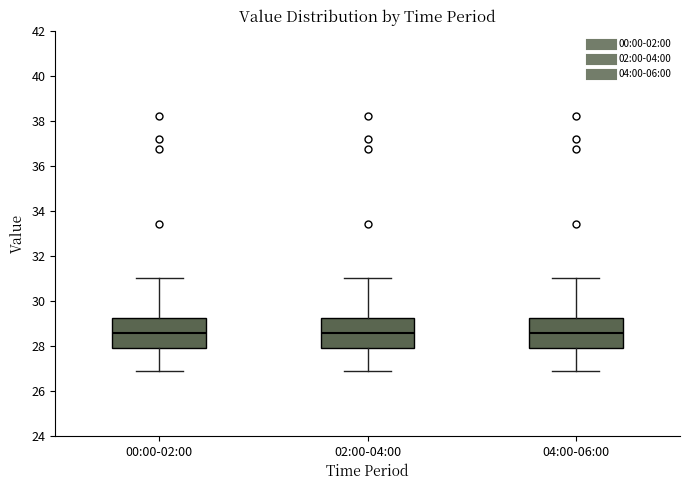

Reading left to right, read every box against the y-axis: the position of its median line, the range the box covers, and the ends of its whiskers. The values are not printed on the chart, so give them approximately, as read against the axis.

00:00-02:00: median 28.6, box 28.0 to 29.2, whiskers 27.0 to 31.0
02:00-04:00: median 28.6, box 28.0 to 29.2, whiskers 27.0 to 31.0
04:00-06:00: median 28.6, box 28.0 to 29.2, whiskers 27.0 to 31.0